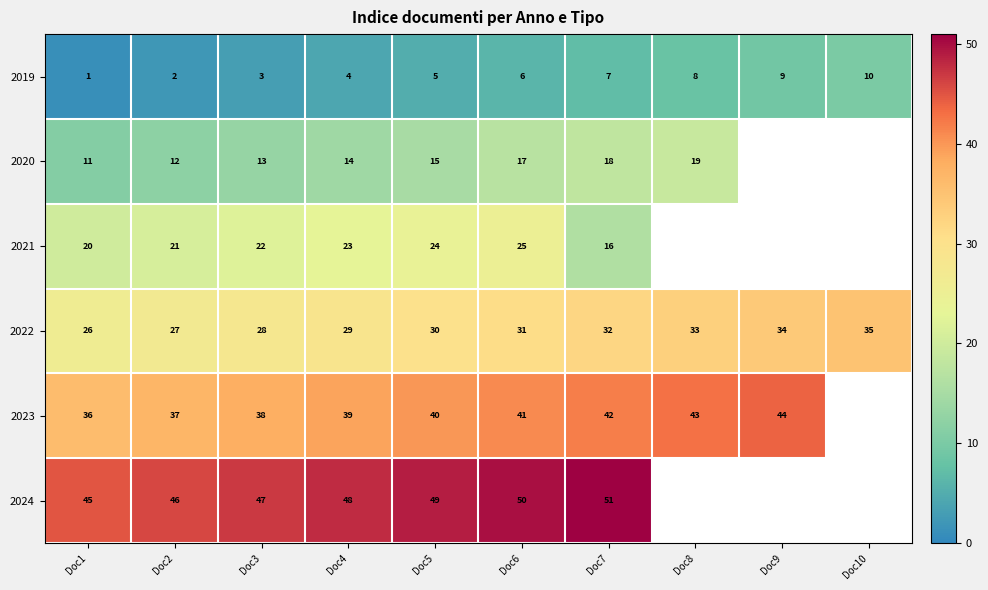

The 2022 series shows 19 at Doc8. True or false?

False